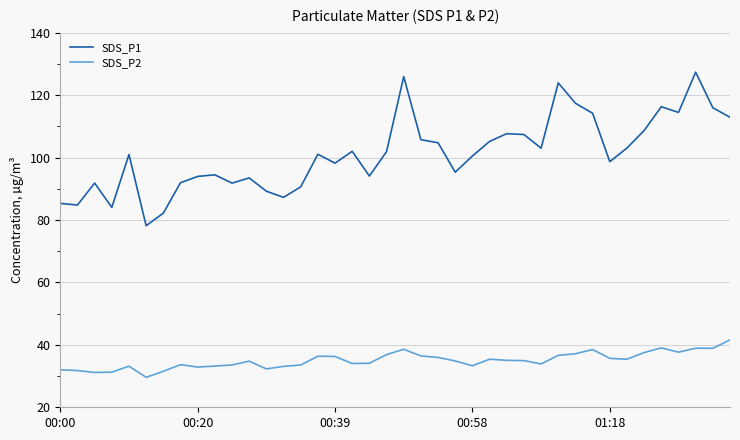

What is the difference between the maximum and minimum values in the SDS_P1 series?

49.2